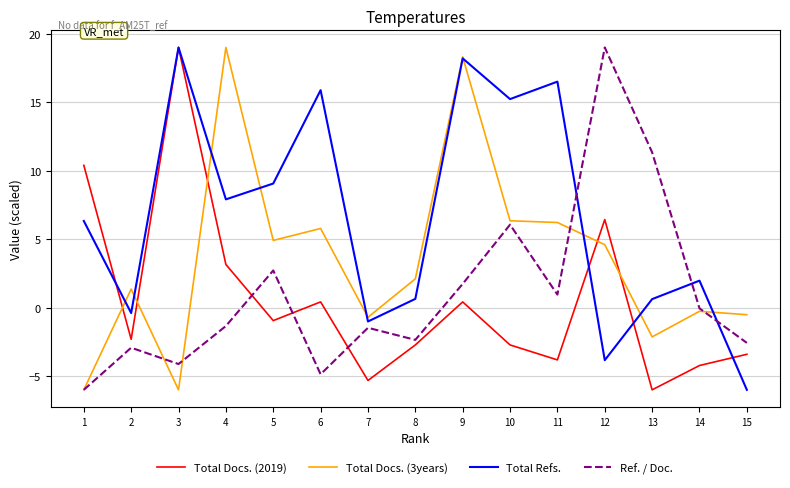

Which series has the largest total across all categories?

Total Refs.